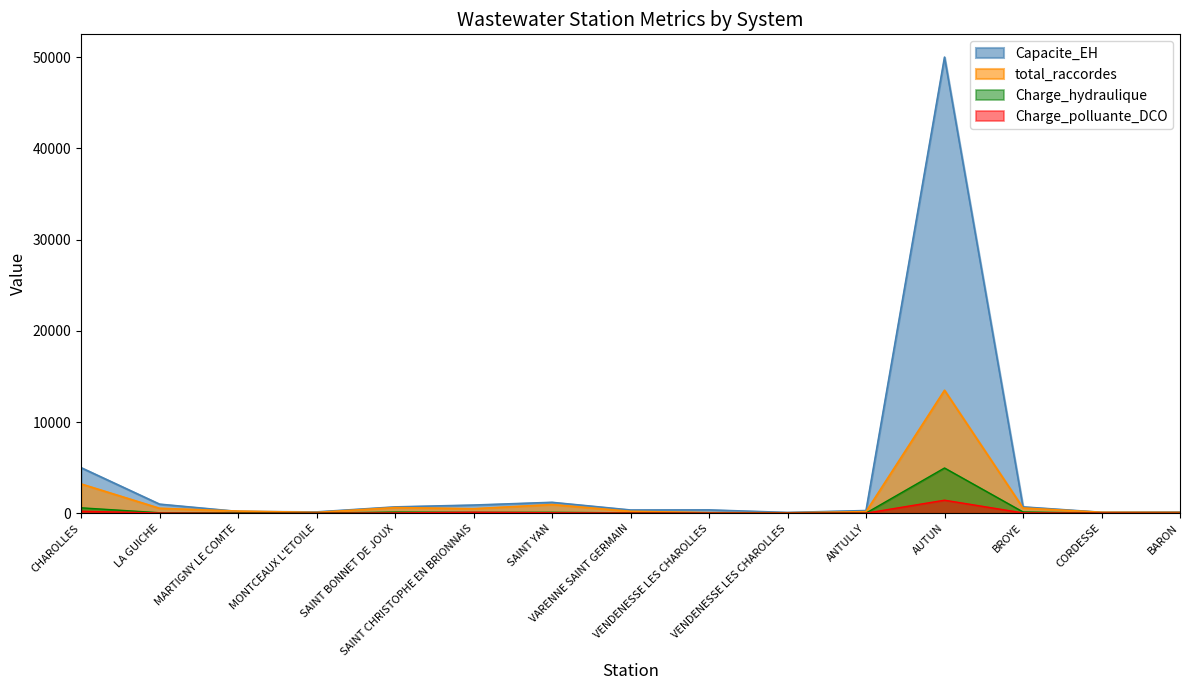

True or false: total_raccordes and Charge_hydraulique cross at least once.

False